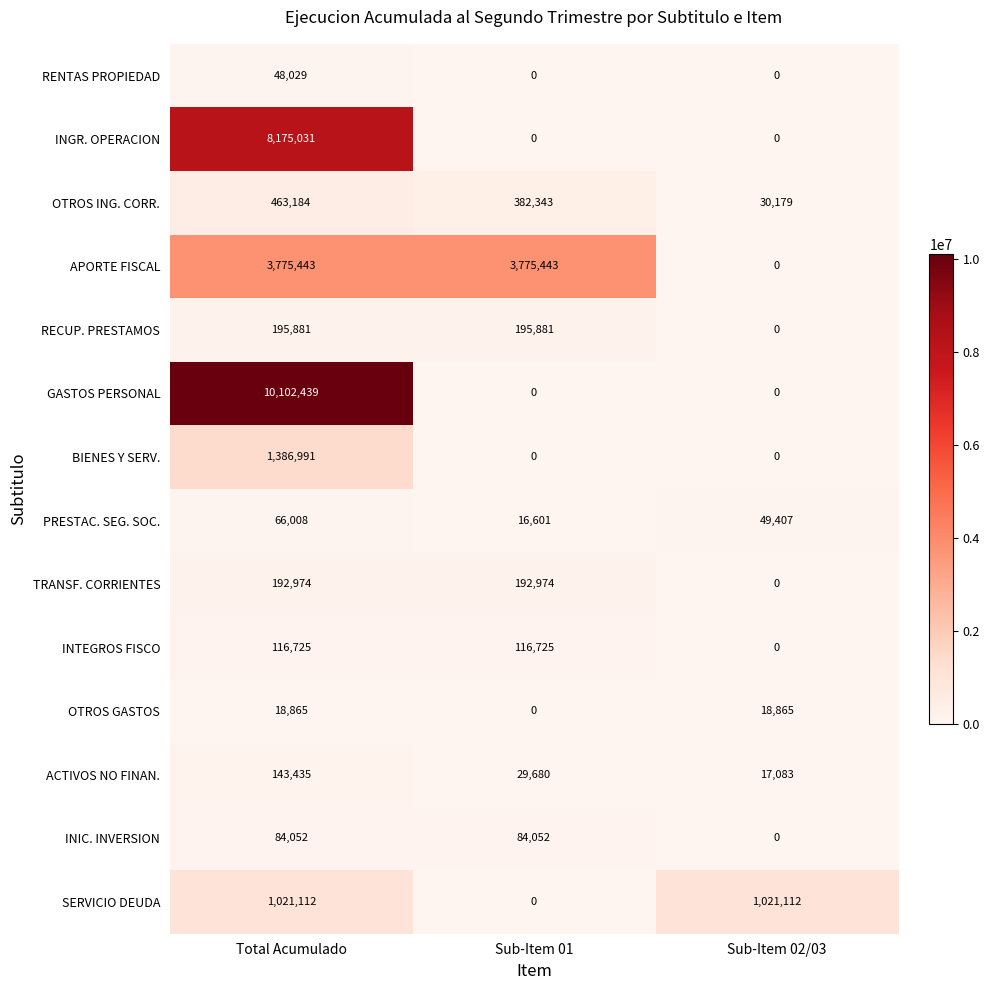

How many values in the RENTAS PROPIEDAD series exceed 0?

1